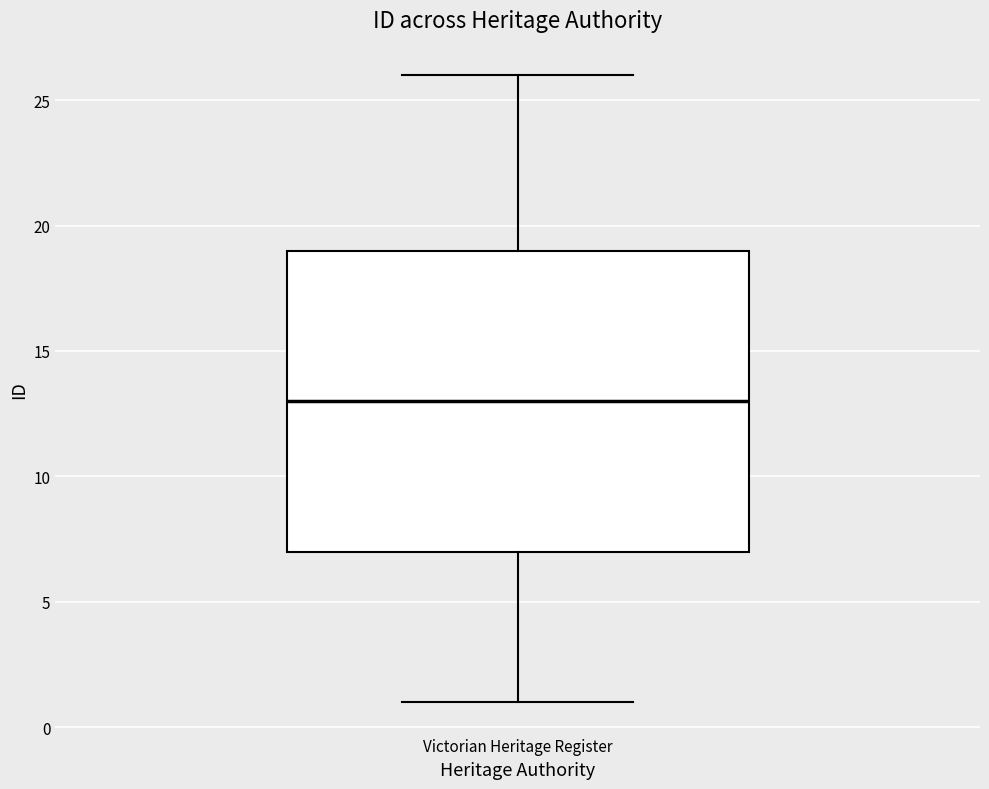

Where does the upper whisker of the box for Victorian Heritage Register end on the y-axis? The values are not printed on the chart, so give them approximately, as read against the axis.

26